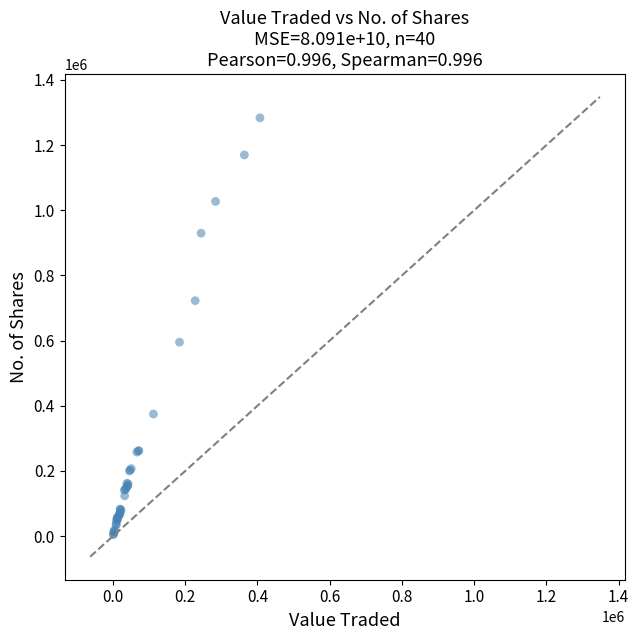

What Y value in the scatter plot is closest to 643996?

595269